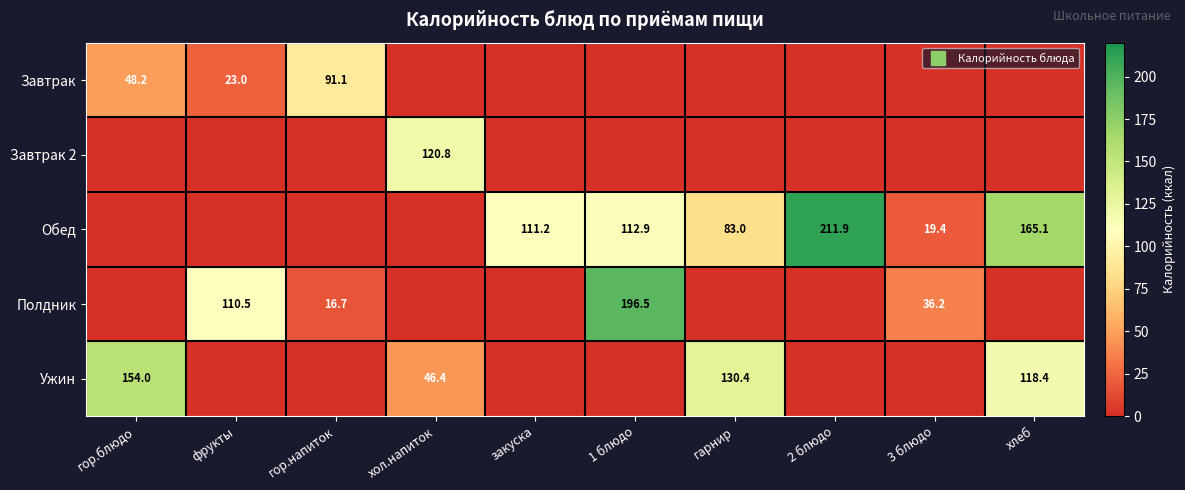

At хлеб, list the series in order from largest to smallest.

Обед, Ужин, Завтрак, Завтрак 2, Полдник